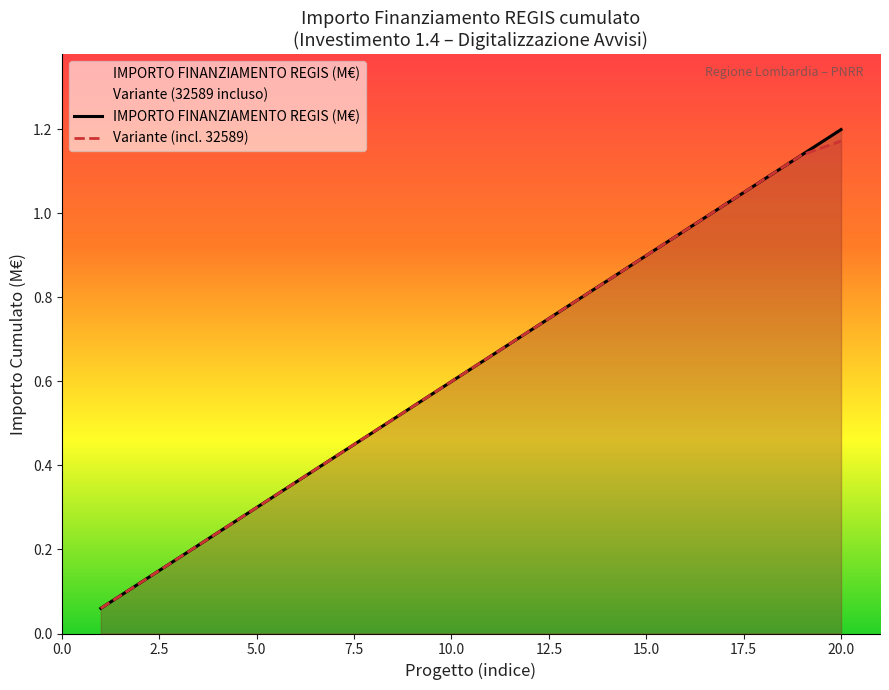

What is the total value across all series at 15.0?

1.8